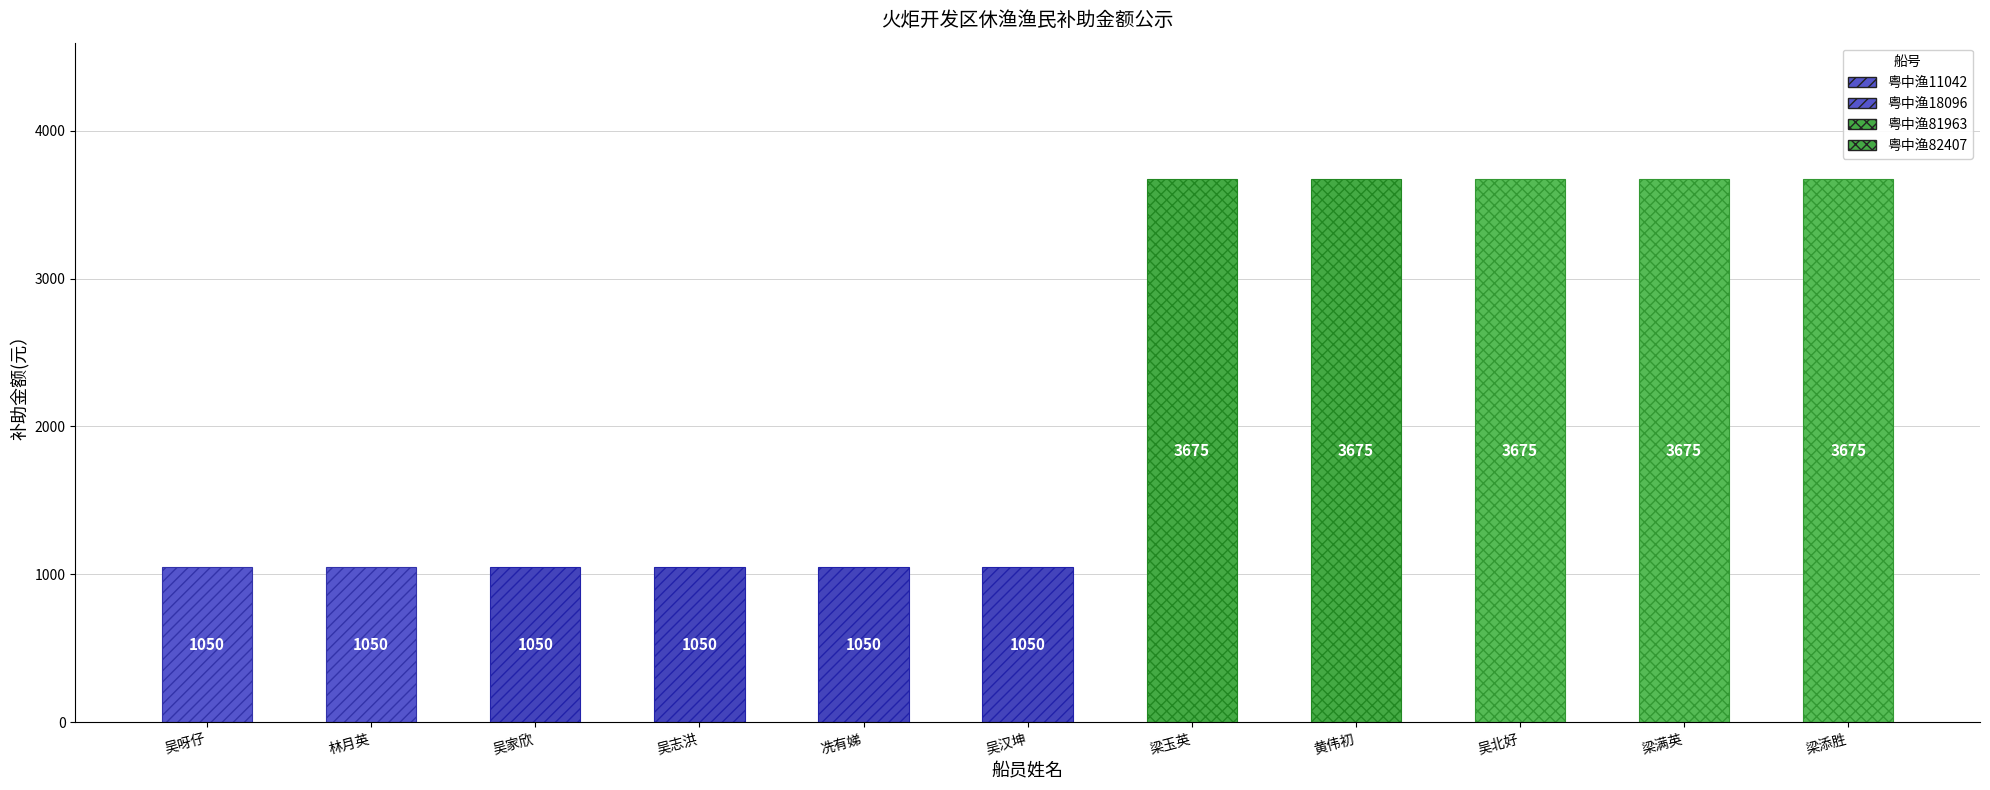

Reading left to right, list all the values displayed in this chart.

吴呀仔(机驾长)=1050	林月英(普通船员)=1050	吴家欣(普通船员)=1050	吴志洪(机驾长)=1050	冼有娣(轮机长)=1050	吴汉坤(船长)=1050	梁玉英(轮机长)=3675	黄伟初(船长)=3675	吴北好(普通船员)=3675	梁满英(机驾长)=3675	梁添胜(机驾长)=3675